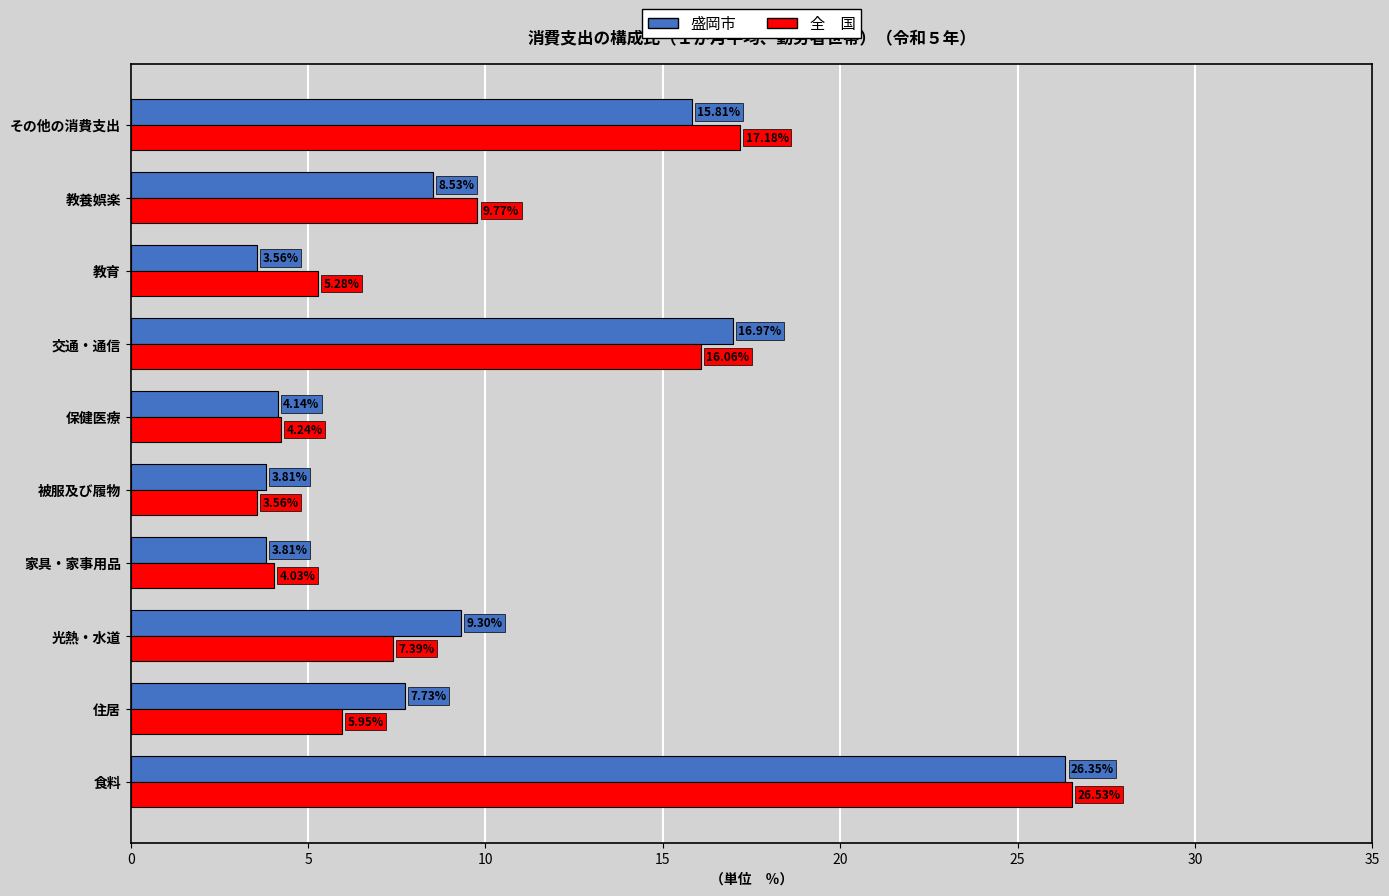

At which category is the sum across all series the highest?

食料